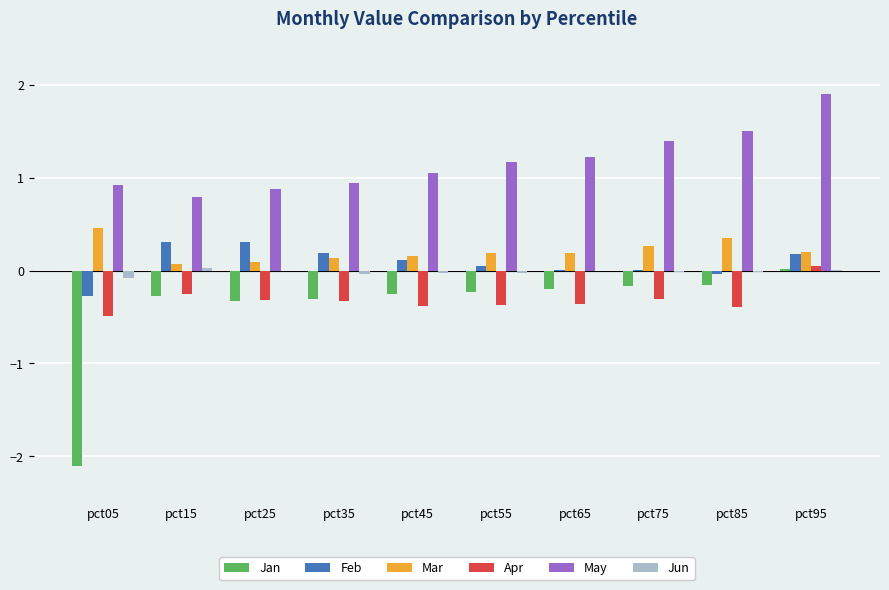

What are all the series names shown in the legend?

Jan, Feb, Mar, Apr, May, Jun